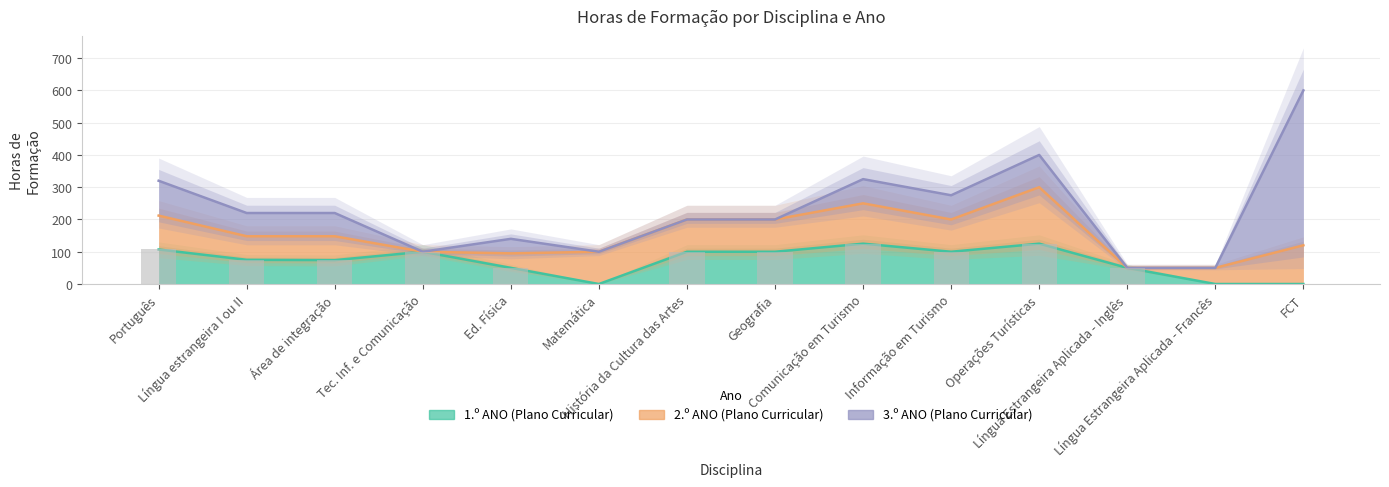

What is the approximate value of 1.º ANO (Plano Curricular) at Comunicação em Turismo?

125